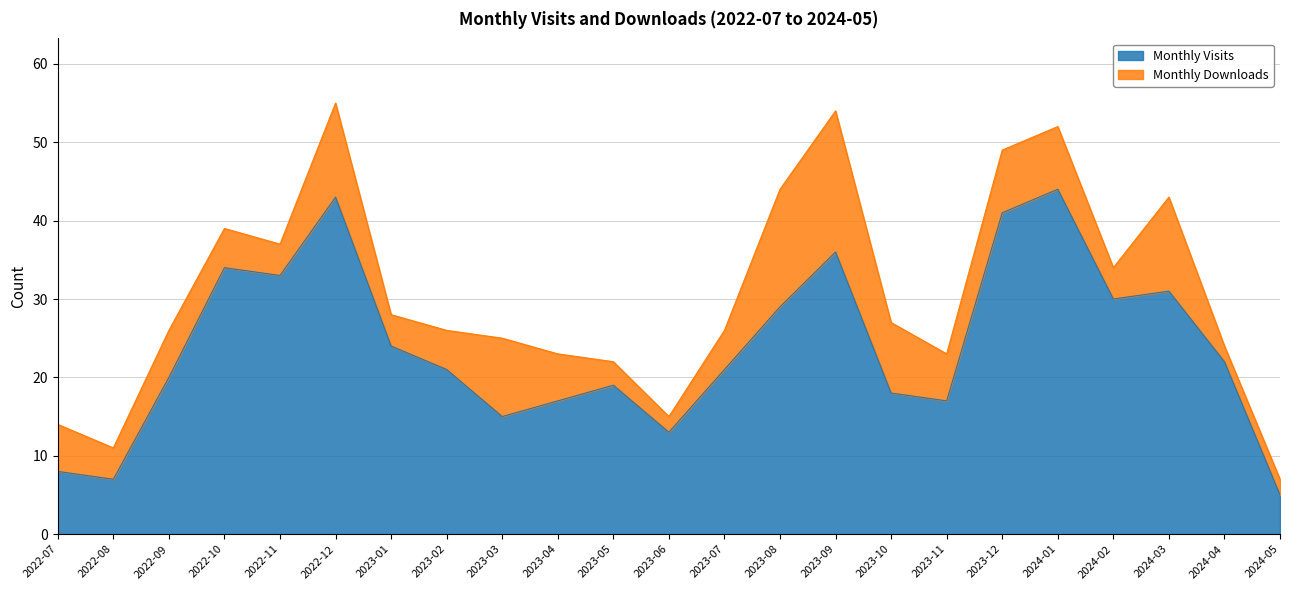

List the labels in order of value, smallest first.

2024-05, 2022-08, 2022-07, 2023-06, 2023-03, 2023-04, 2023-11, 2023-10, 2023-05, 2022-09, 2023-02, 2023-07, 2024-04, 2023-01, 2023-08, 2024-02, 2024-03, 2022-11, 2022-10, 2023-09, 2023-12, 2022-12, 2024-01